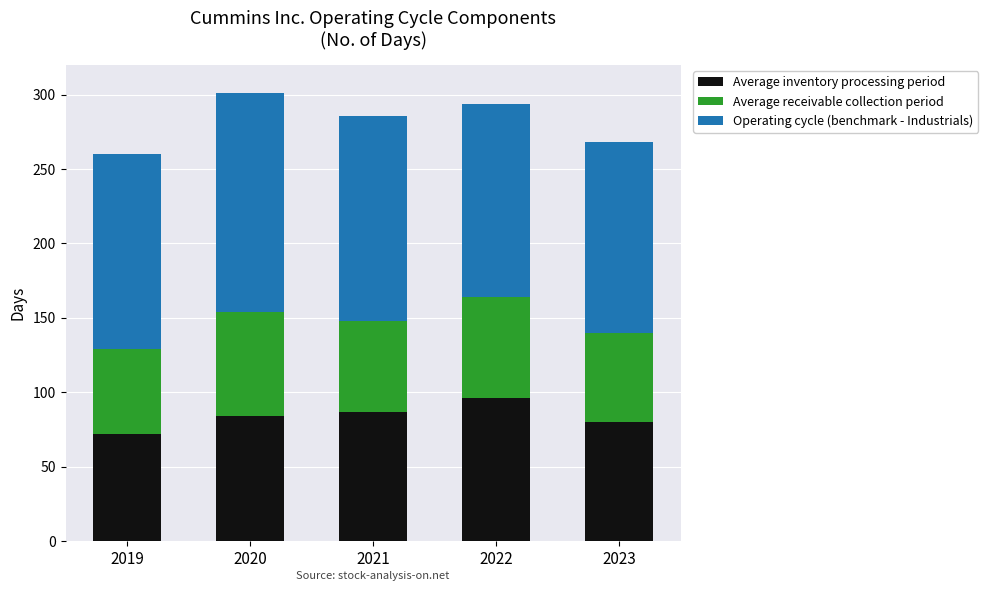

Is it true that Average inventory processing period equals 80 at 2023?

True